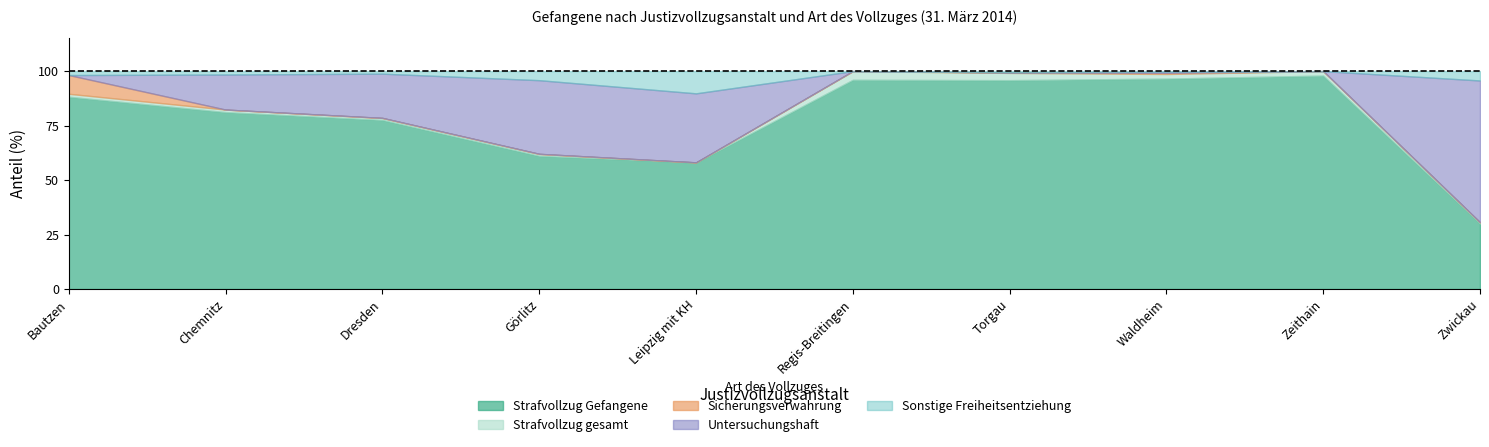

At which label does Strafvollzug gesamt first exceed 279?

Dresden